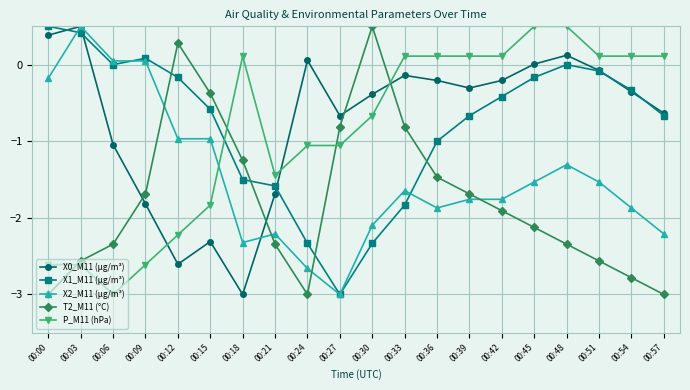

Is this an area chart (filled region under the line)?

No